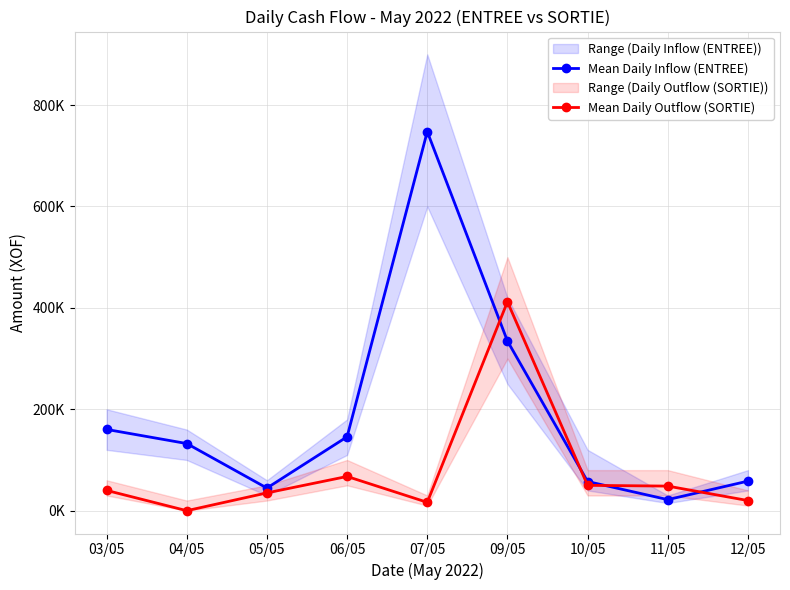

What is the average value of the Mean Daily Outflow (SORTIE) series?

76619